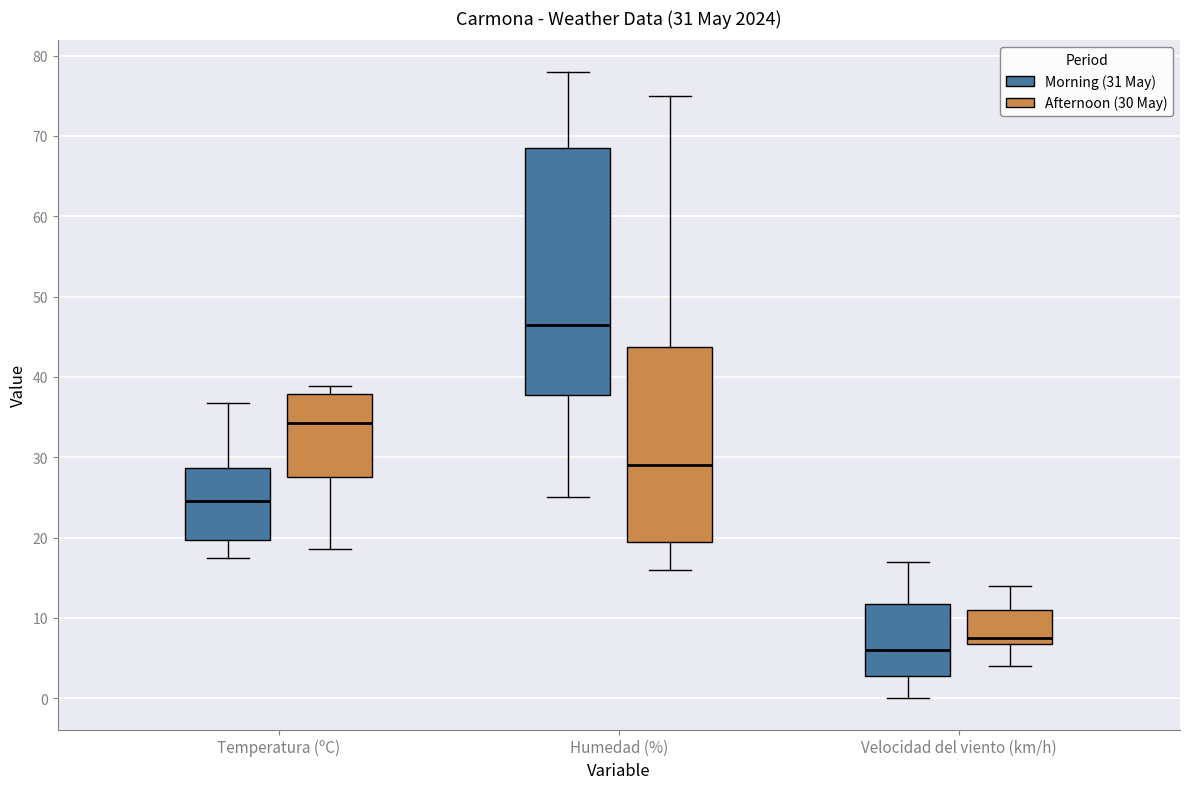

Which box has the highest median line?

Humedad (%) (Morning (31 May))